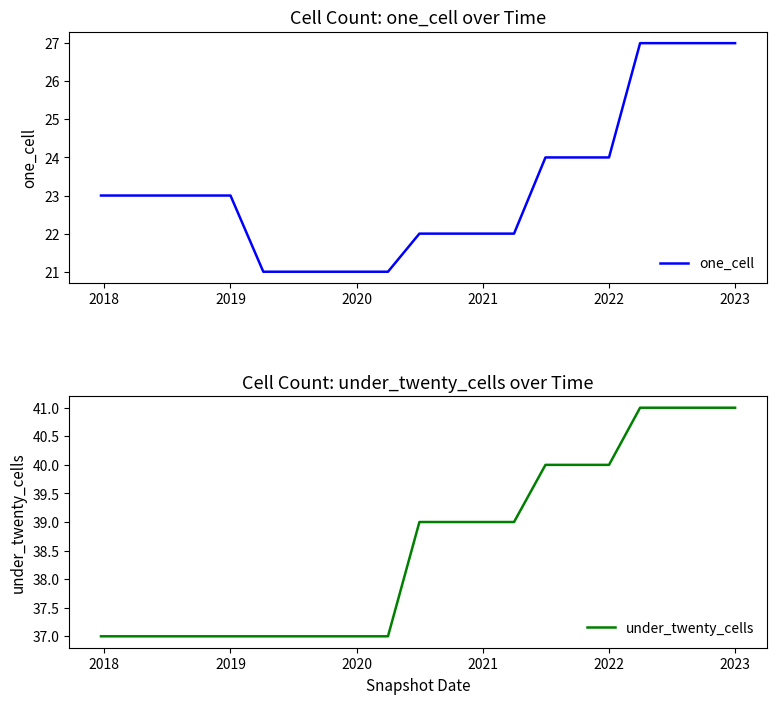

What is the minimum value for one_cell?

21